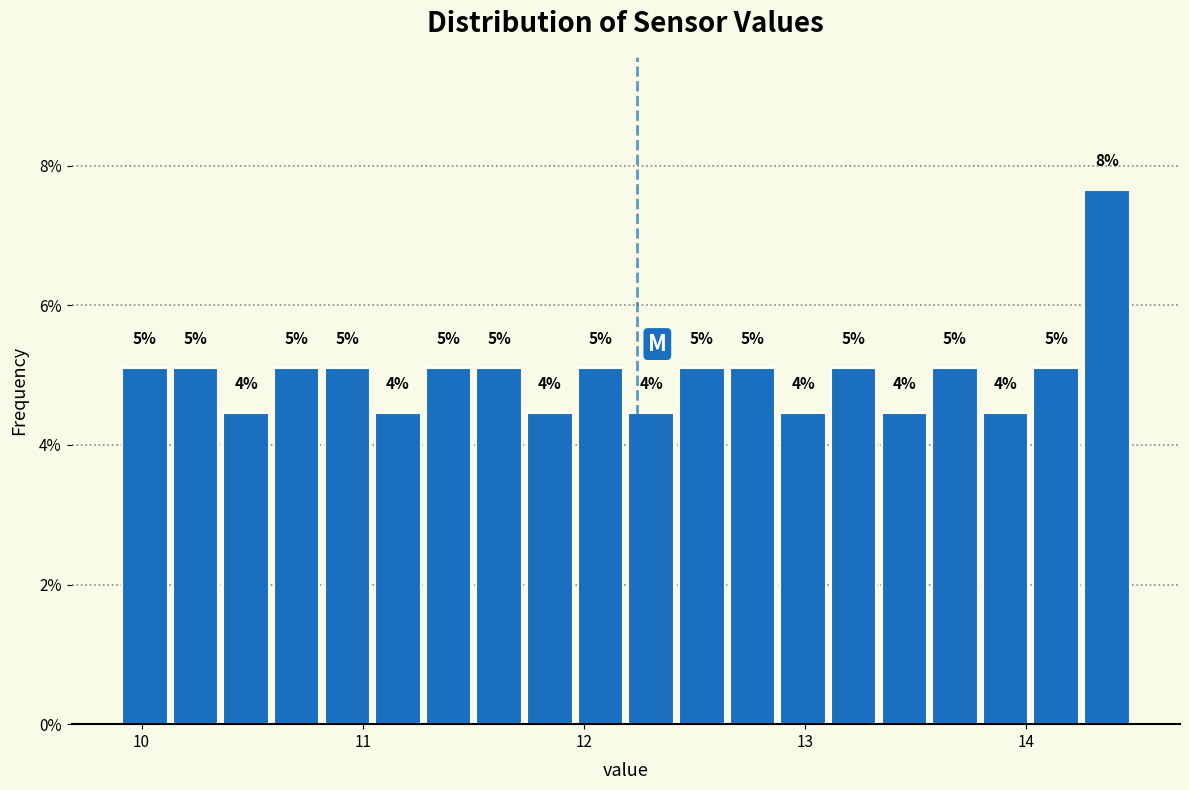

Read against the x-axis, roughly where is the centre of the tallest bar?

14.4